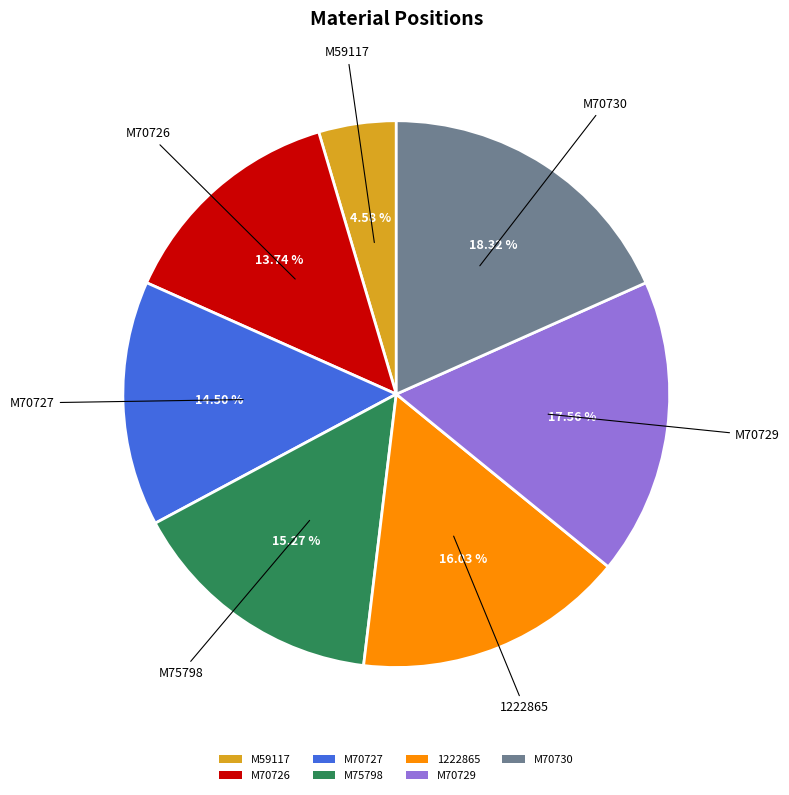

To the nearest percent, what portion does M70730 represent?

18%